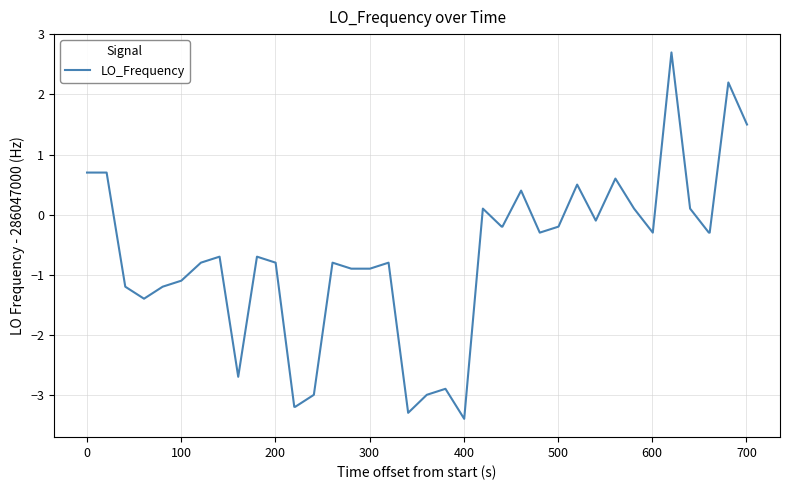

What is the minimum value shown in the chart?

-3.4